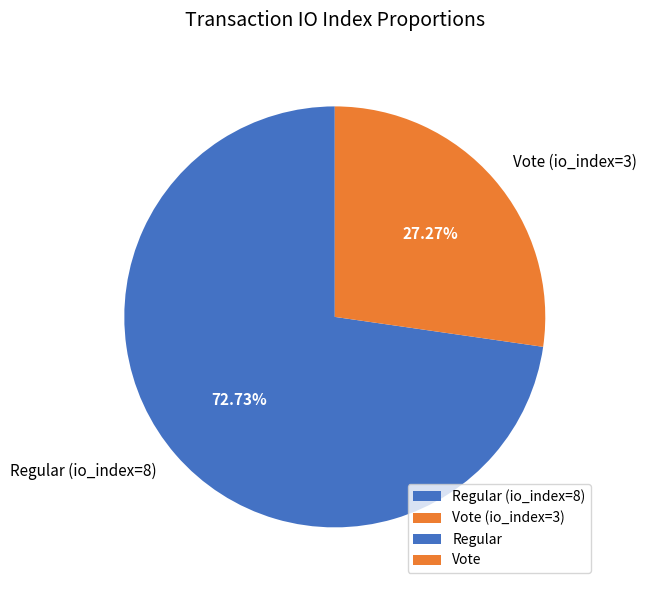

Which has a higher value, Regular (io_index=8) or Vote (io_index=3)?

Regular (io_index=8)